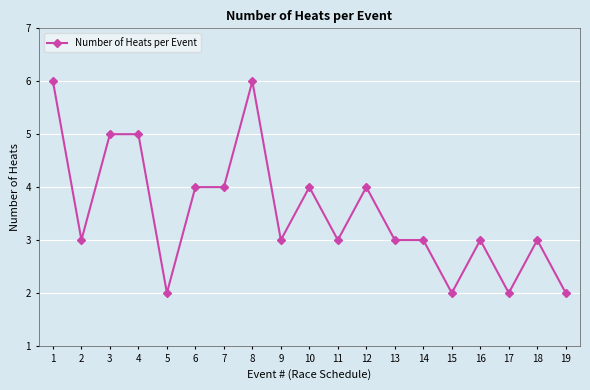

Read the value at 9.

3